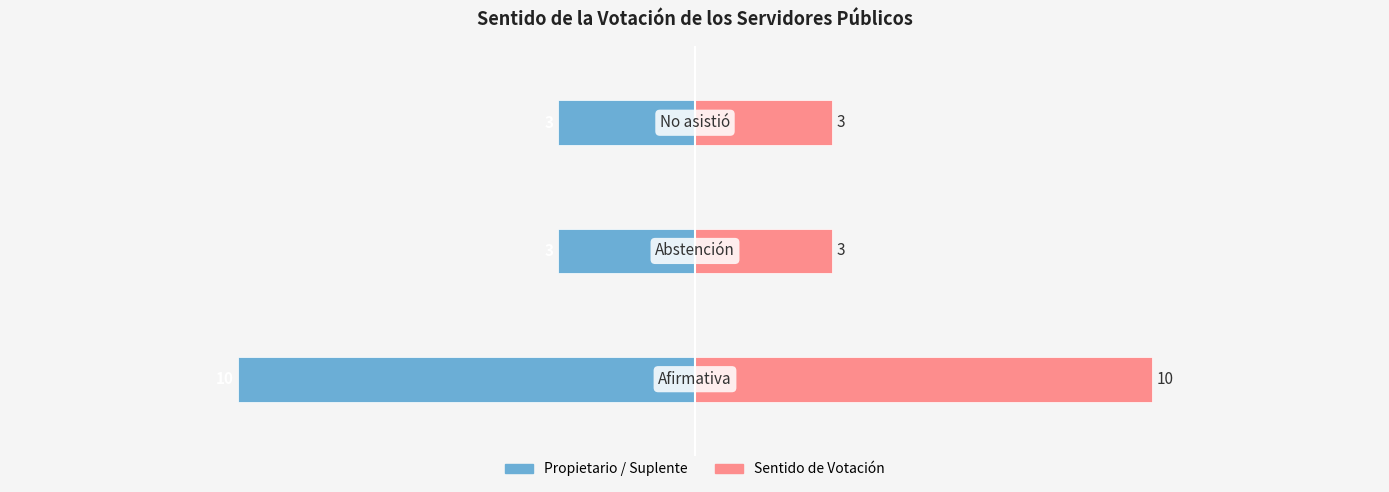

How many Propietario values are between -10 and -3?

3